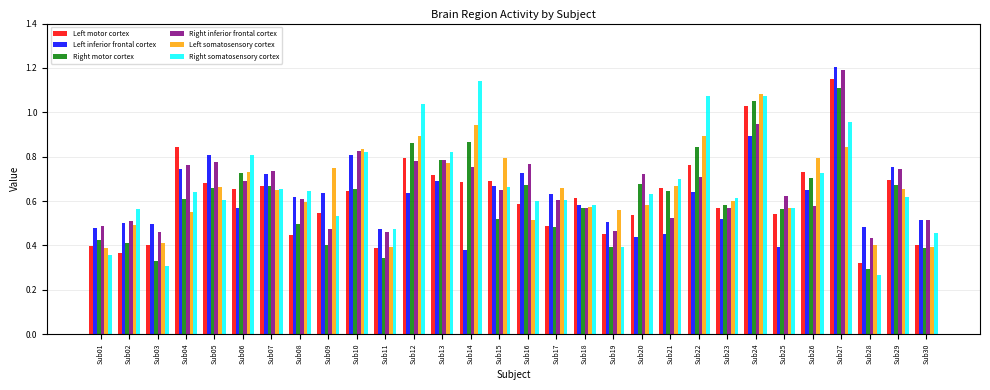

What is the total value across all series at Sub07?

4.1